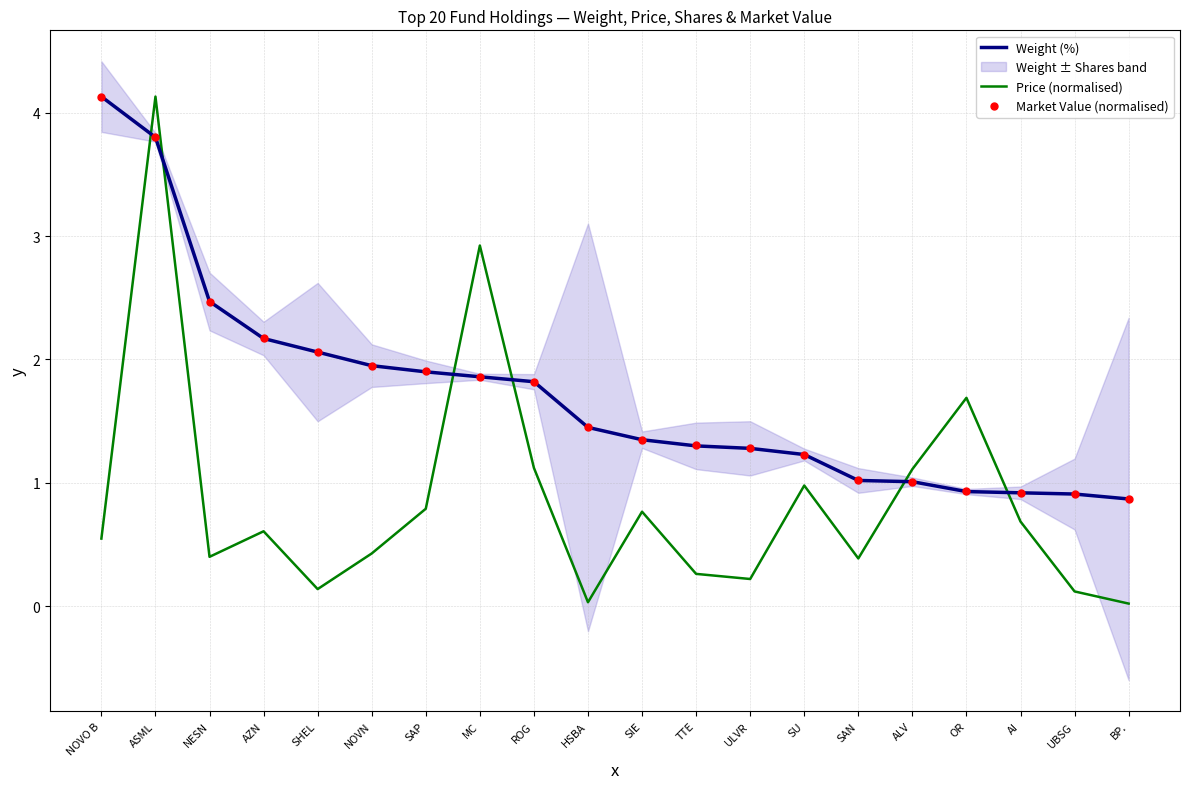

Is the value of Price (normalised) at UBSG greater than the value of Weight (%) at ASML?

No